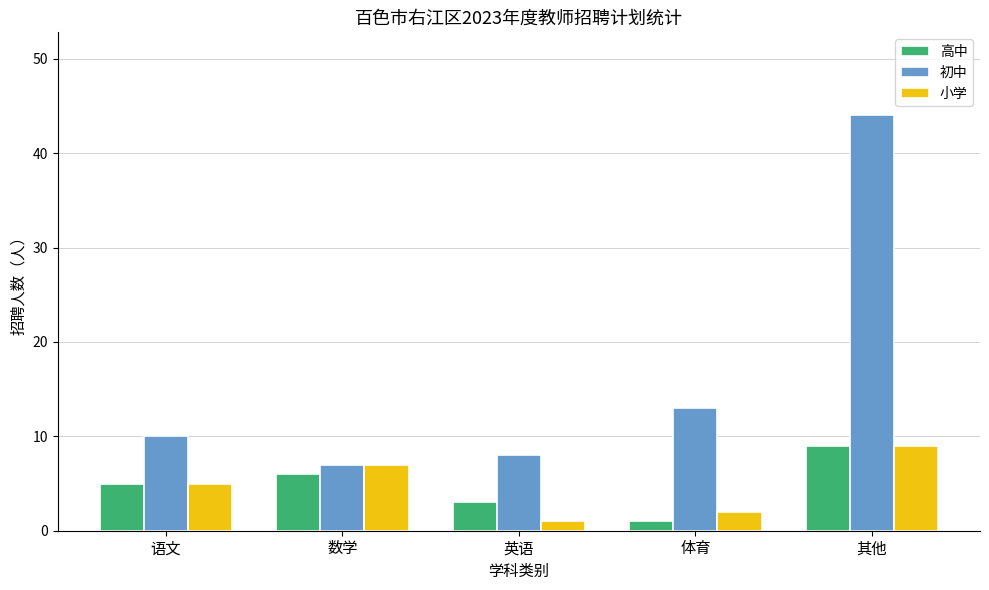

Between 语文 and 英语, which series saw the biggest shift?

小学